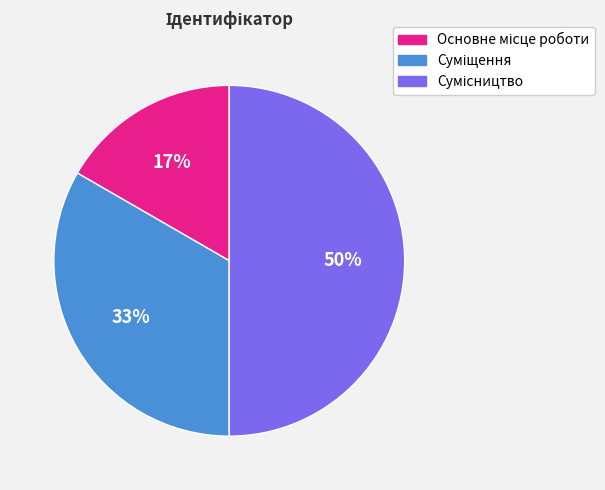

To the nearest percent, what is the average slice percentage?

33%